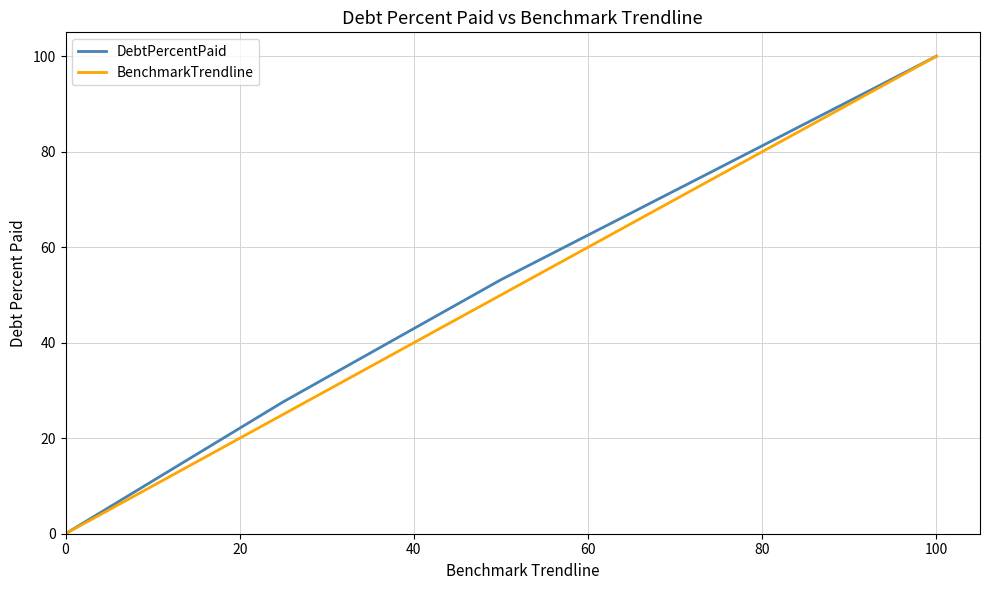

What is the maximum value shown in the chart?

100.0